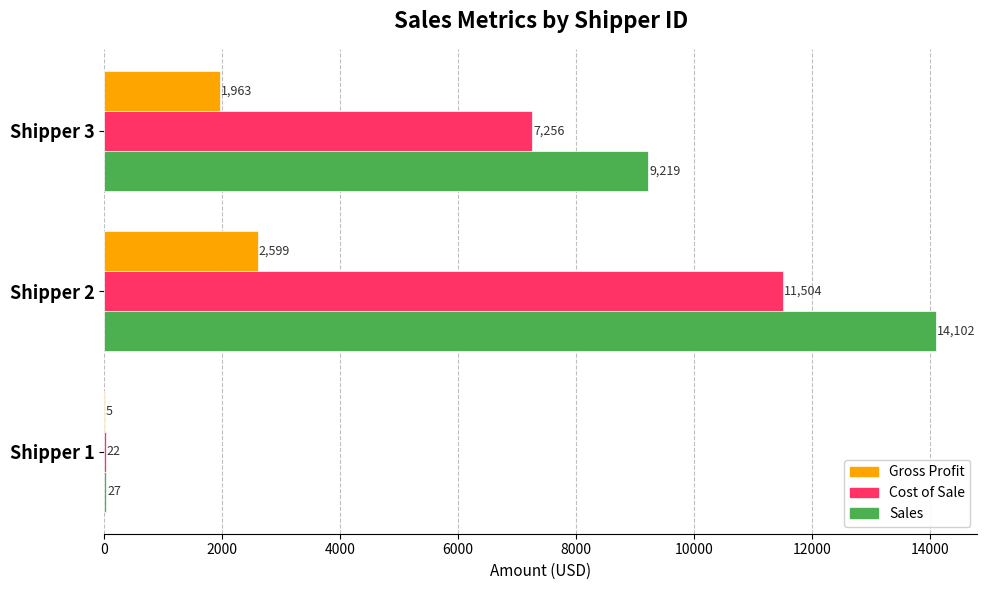

What is the maximum value for Gross Profit?

2598.7